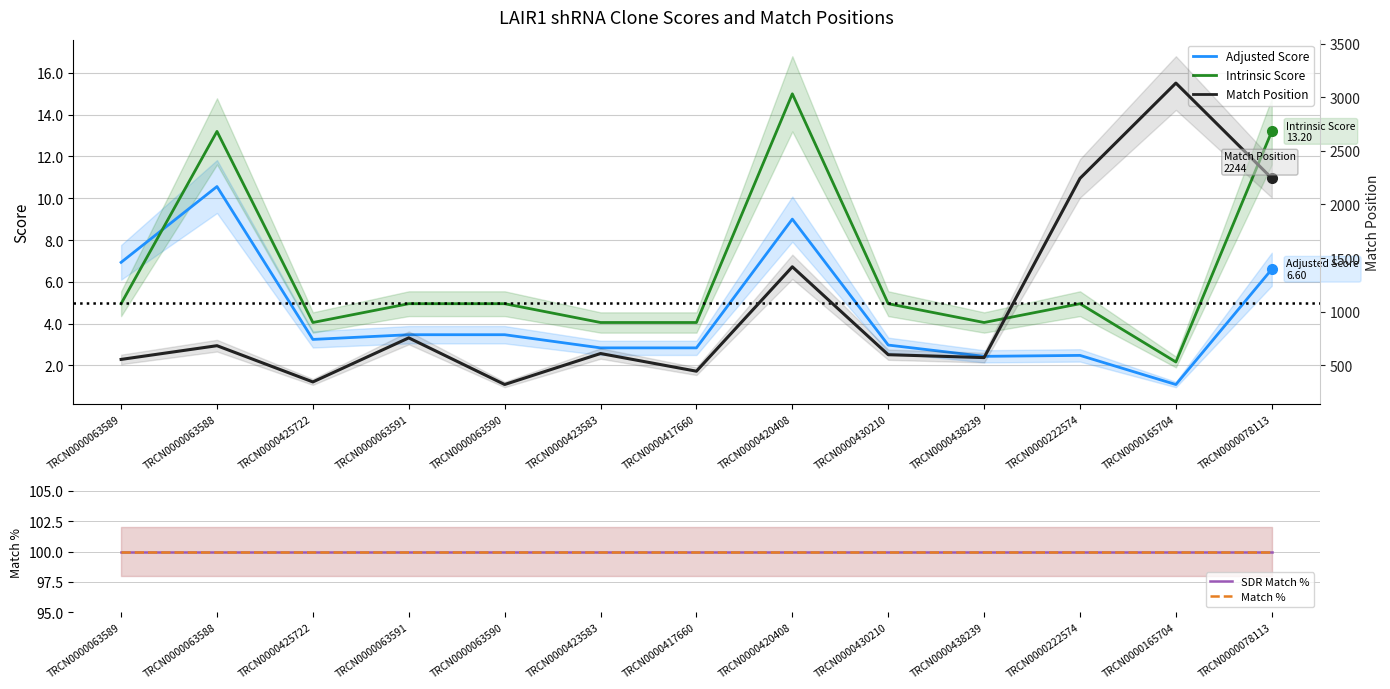

Reading left to right, extract all data points from this chart.

Adjusted Score: TRCN0000063589=6.9	TRCN0000063588=10.6	TRCN0000425722=3.2	TRCN0000063591=3.5	TRCN0000063590=3.5	TRCN0000423583=2.8	TRCN0000417660=2.8	TRCN0000420408=9.0	TRCN0000430210=3.0	TRCN0000438239=2.4	TRCN0000222574=2.5	TRCN0000165704=1.1	TRCN0000078113=6.6
Intrinsic Score: TRCN0000063589=5.0	TRCN0000063588=13.2	TRCN0000425722=4.0	TRCN0000063591=5.0	TRCN0000063590=5.0	TRCN0000423583=4.0	TRCN0000417660=4.0	TRCN0000420408=15.0	TRCN0000430210=5.0	TRCN0000438239=4.0	TRCN0000222574=5.0	TRCN0000165704=2.2	TRCN0000078113=13.2
SDR Match %: TRCN0000063589=100.0	TRCN0000063588=100.0	TRCN0000425722=100.0	TRCN0000063591=100.0	TRCN0000063590=100.0	TRCN0000423583=100.0	TRCN0000417660=100.0	TRCN0000420408=100.0	TRCN0000430210=100.0	TRCN0000438239=100.0	TRCN0000222574=100.0	TRCN0000165704=100.0	TRCN0000078113=100.0
Match %: TRCN0000063589=100.0	TRCN0000063588=100.0	TRCN0000425722=100.0	TRCN0000063591=100.0	TRCN0000063590=100.0	TRCN0000423583=100.0	TRCN0000417660=100.0	TRCN0000420408=100.0	TRCN0000430210=100.0	TRCN0000438239=100.0	TRCN0000222574=100.0	TRCN0000165704=100.0	TRCN0000078113=100.0
Match Position: TRCN0000063589=554.0	TRCN0000063588=682.0	TRCN0000425722=344.0	TRCN0000063591=755.0	TRCN0000063590=320.0	TRCN0000423583=609.0	TRCN0000417660=444.0	TRCN0000420408=1418.0	TRCN0000430210=598.0	TRCN0000438239=571.0	TRCN0000222574=2243.0	TRCN0000165704=3132.0	TRCN0000078113=2244.0